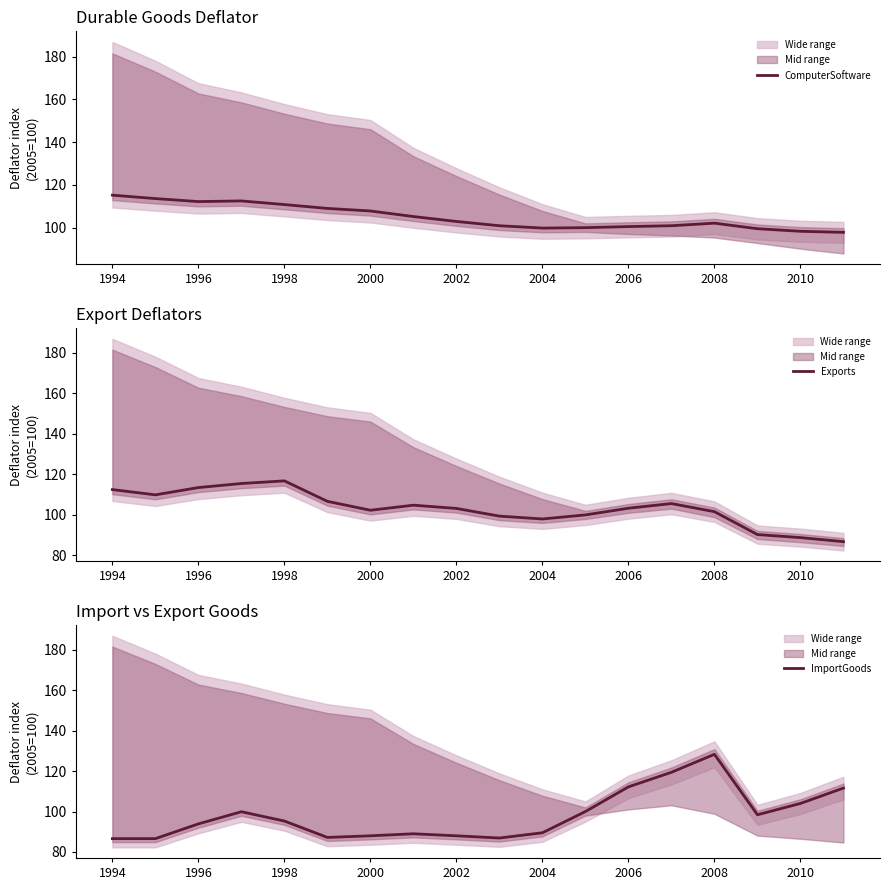

The value of ComputerSoftware at 1996 is 36.6. True or false?

False